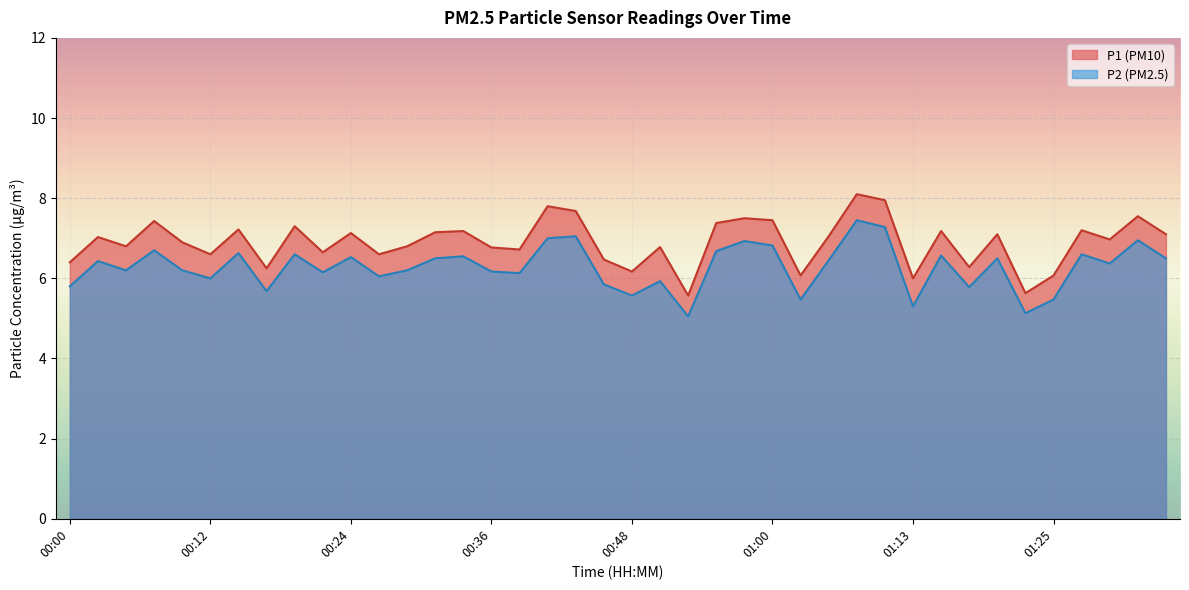

Which category has the highest value in the P1 series?

01:08